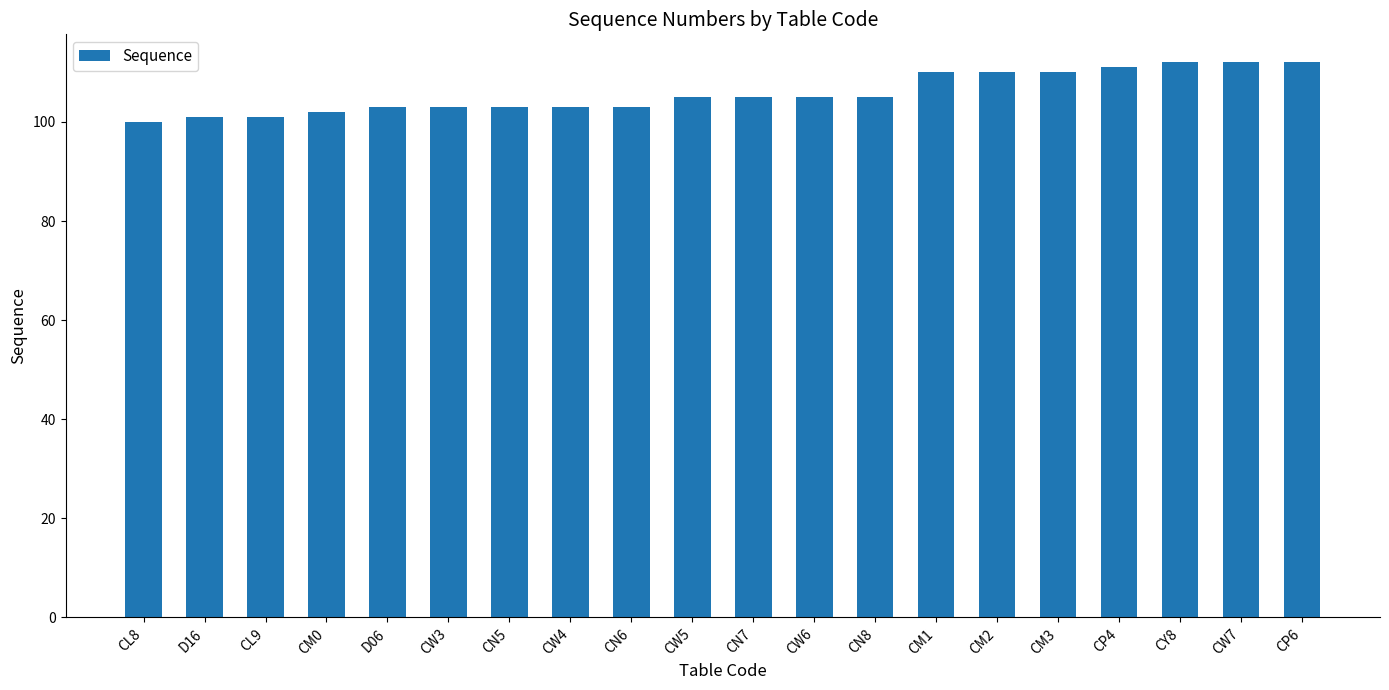

What is the approximate value at CM1?

110.0